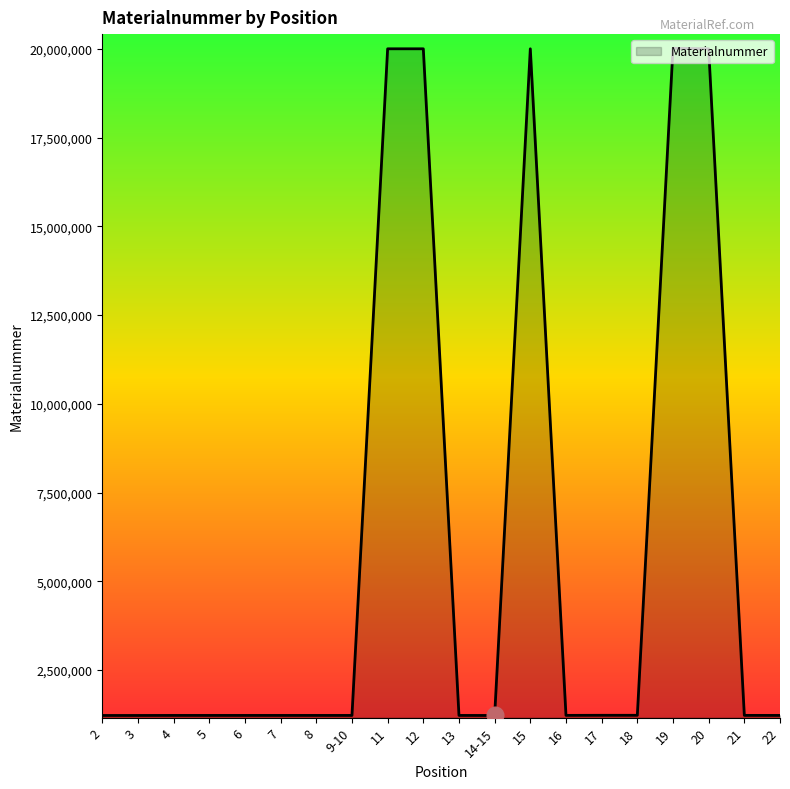

What is the difference between the values at 19 and 18?

18790723